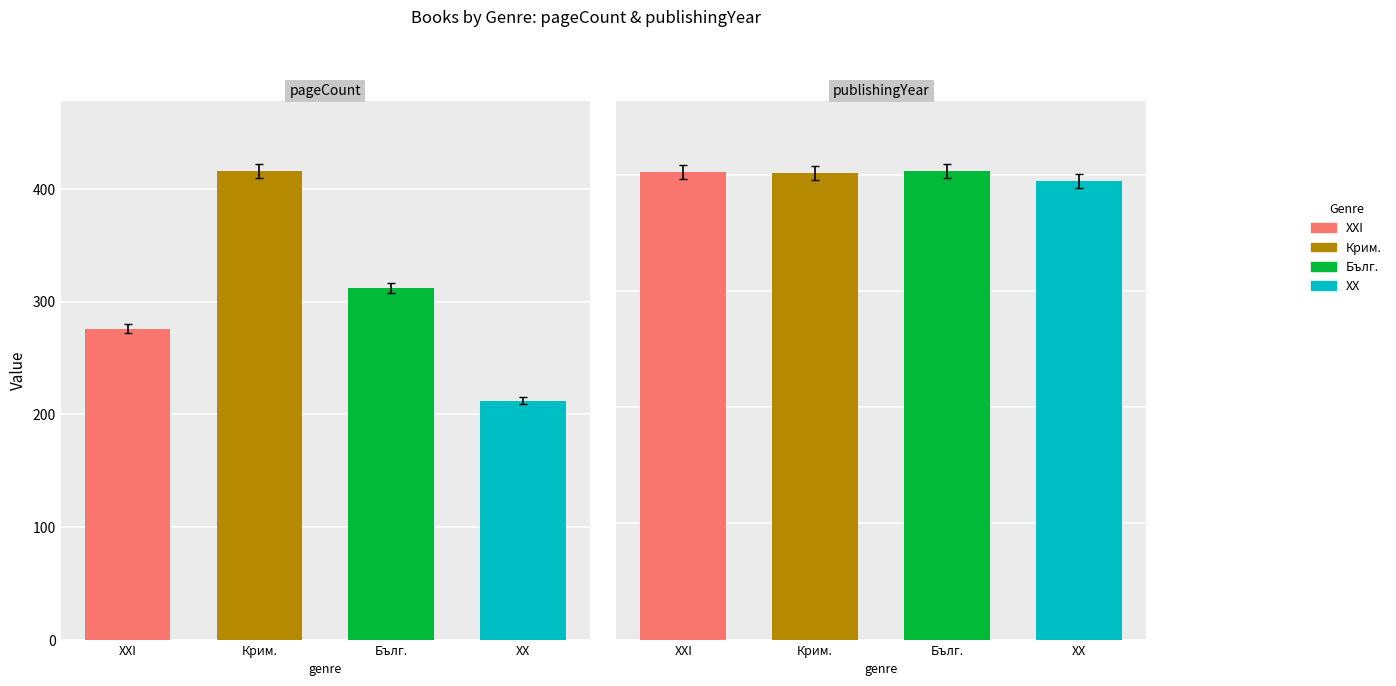

Which series has the largest range (max minus min)?

pageCount